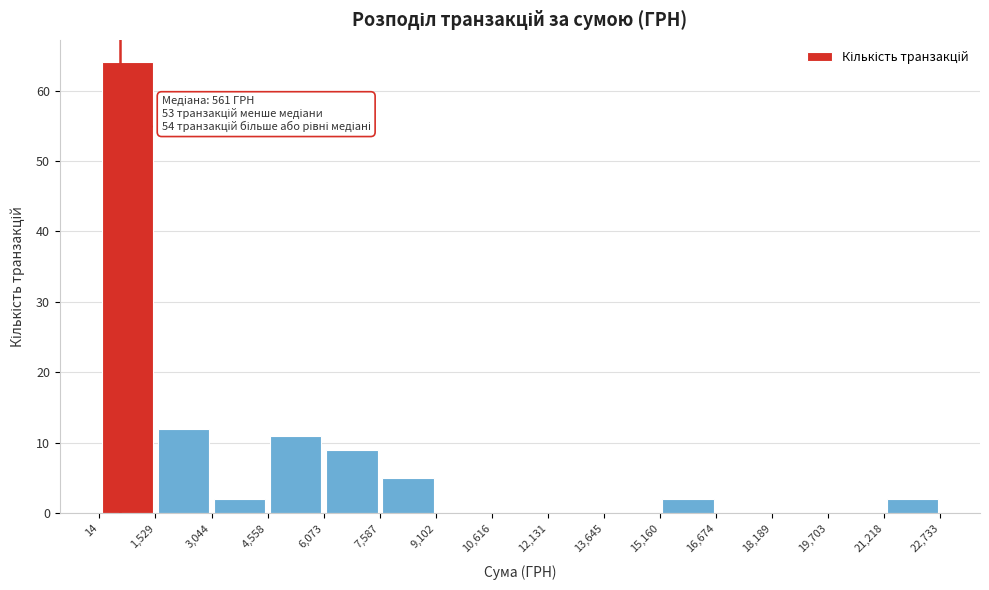

Over which range of the x-axis is the bar tallest?

14 to 1,529